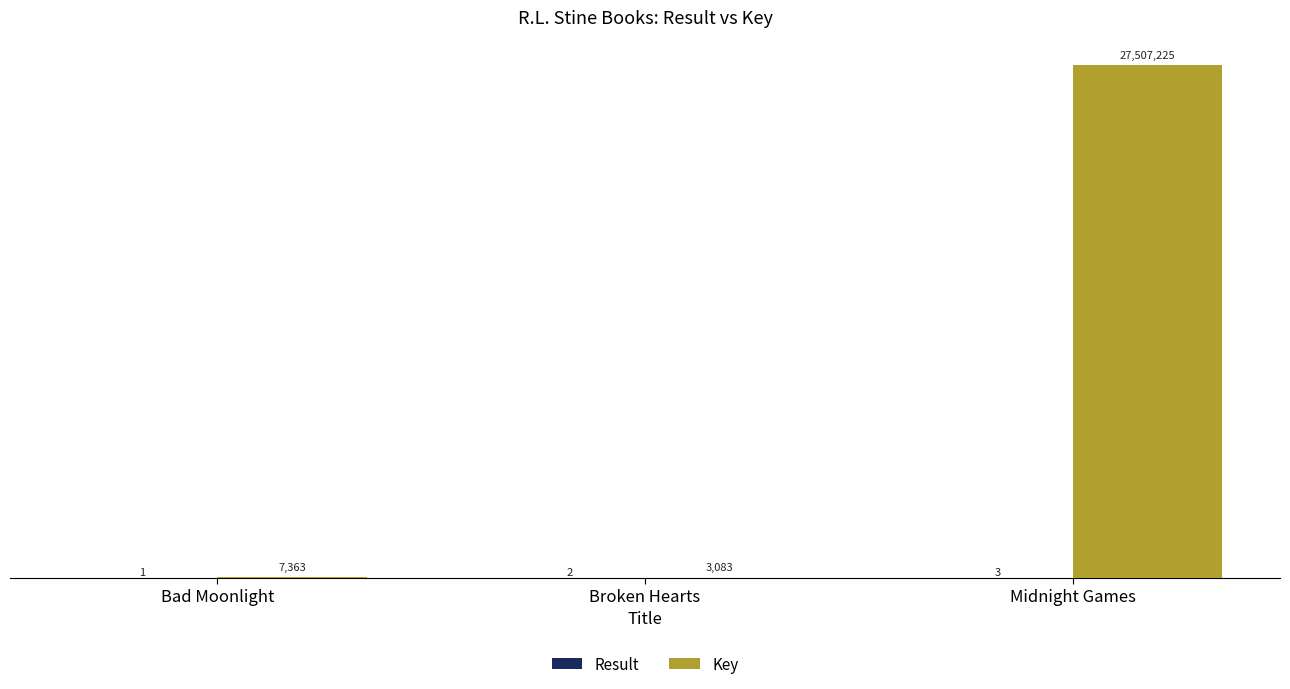

Are the bars grouped side by side (vs. stacked)?

Yes